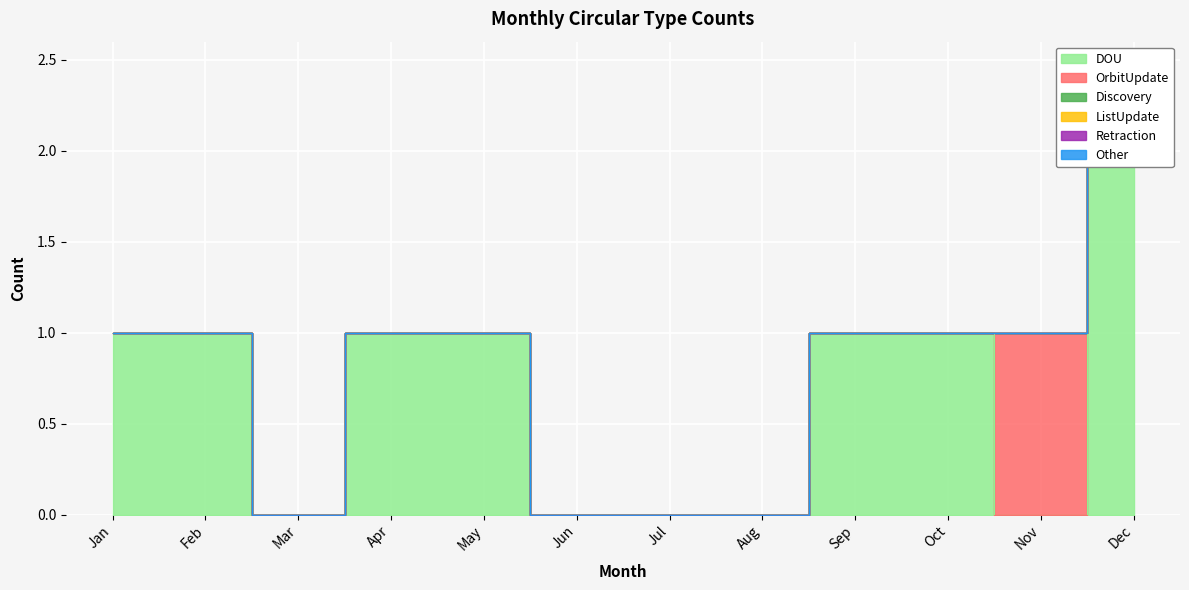

True or false: DOU and Discovery cross at least once.

False